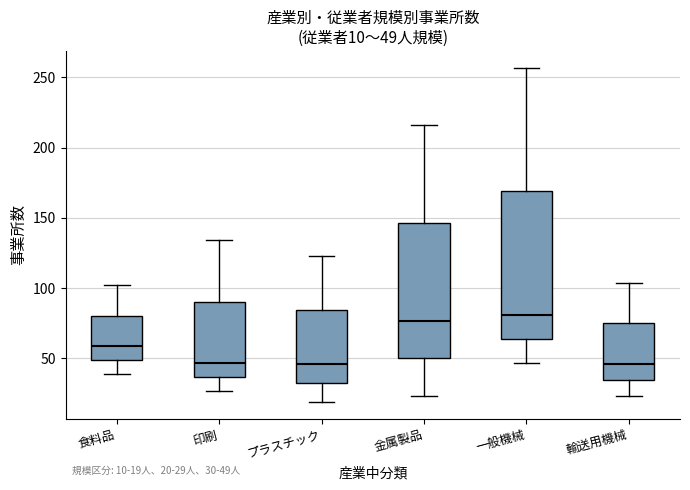

Comparing the boxes themselves (not the whiskers), which one is the tallest?

一般機械